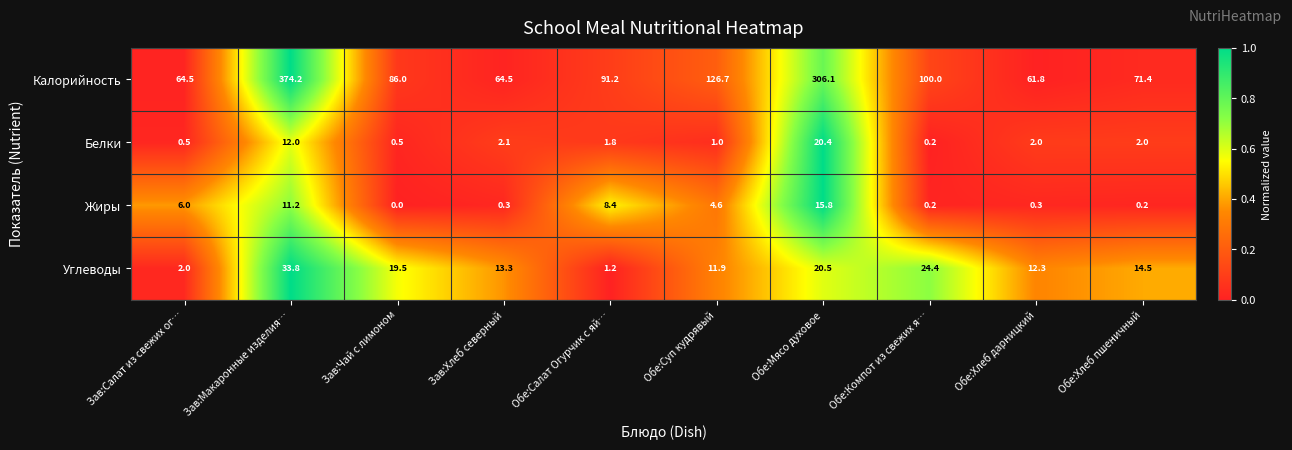

Where does the Жиры series first go above 4?

Зав:Салат из свежих ог…